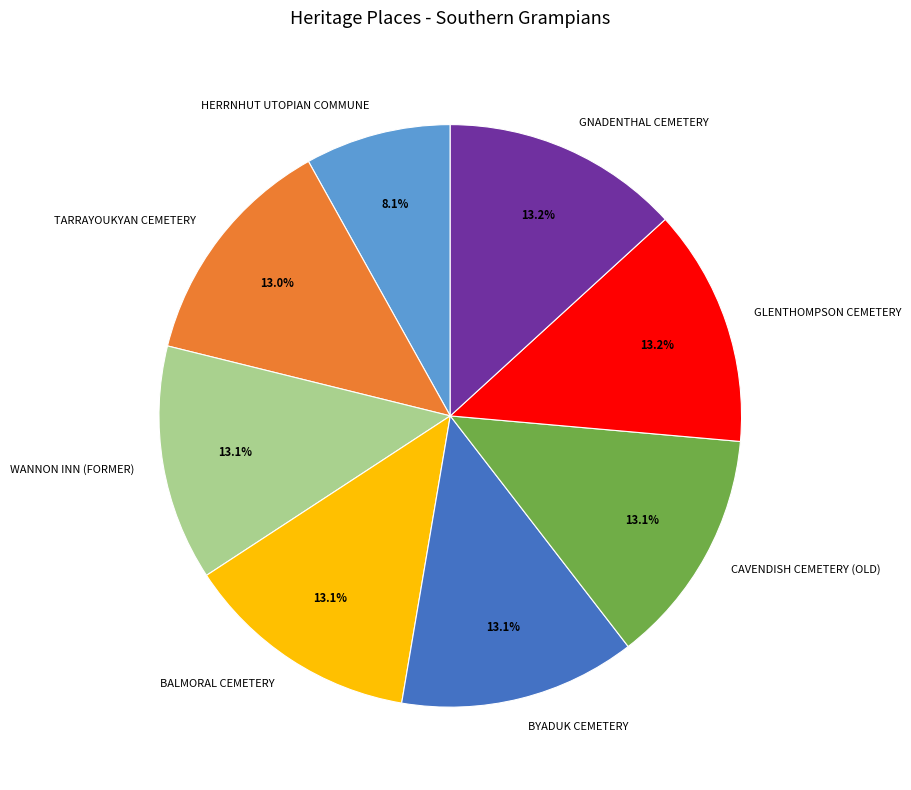

What is the smallest slice in the pie chart?

HERRNHUT UTOPIAN COMMUNE